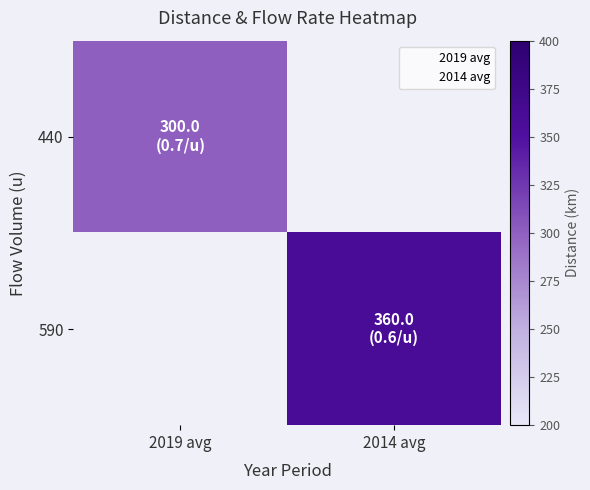

At how many categories does at least one series exceed 319?

1